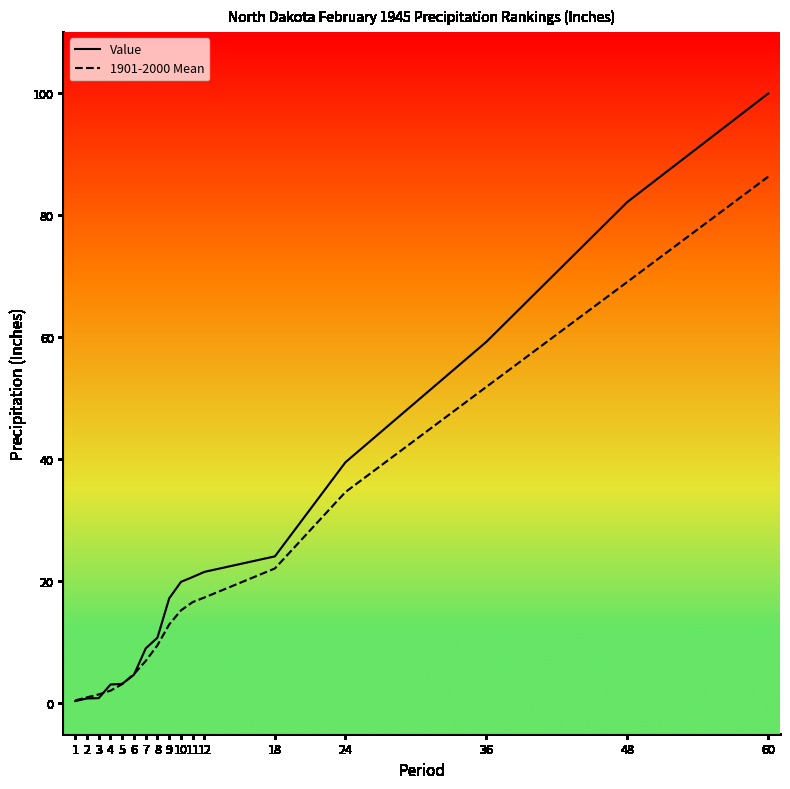

Which series has the widest spread of values?

Value